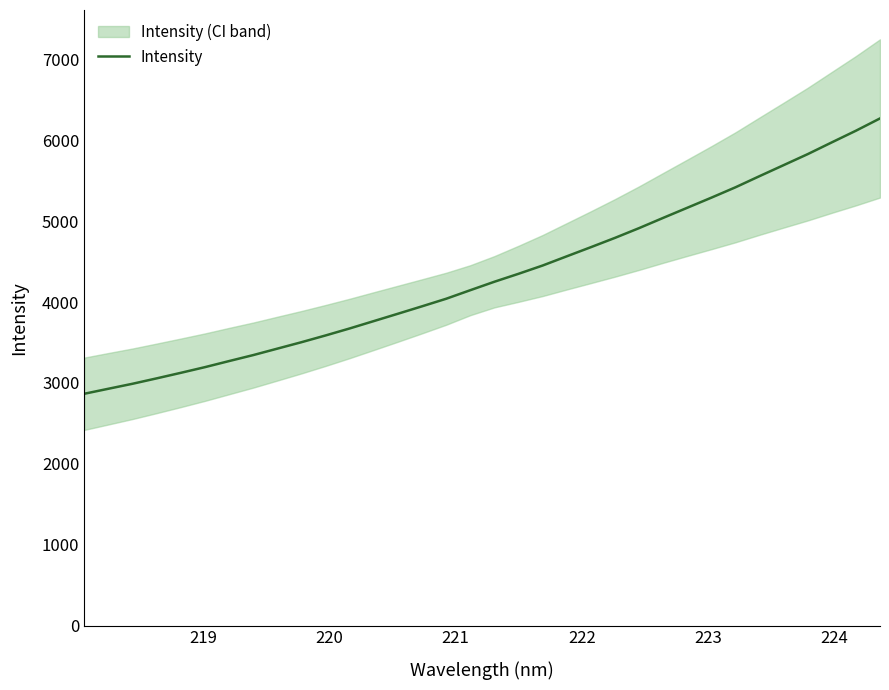

What is the lowest value of the Intensity series?

2866.5